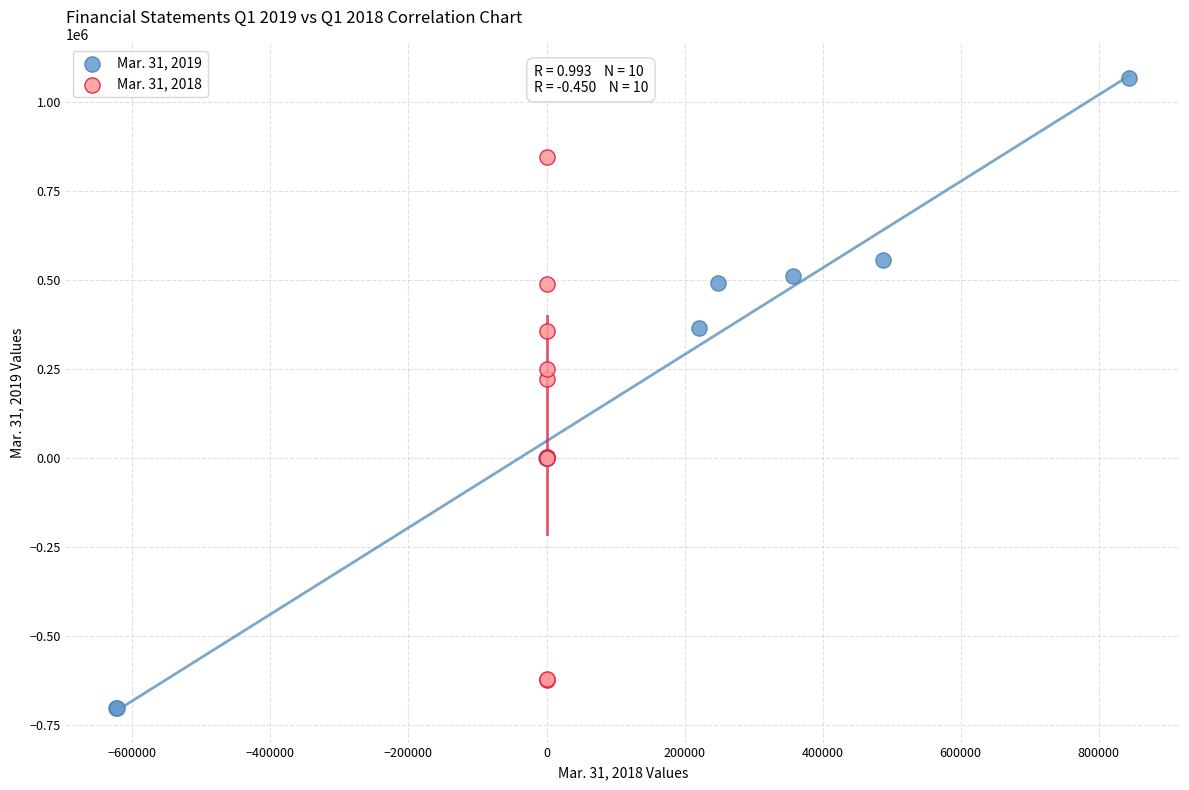

Which series contains the highest Y value?

Mar. 31, 2019